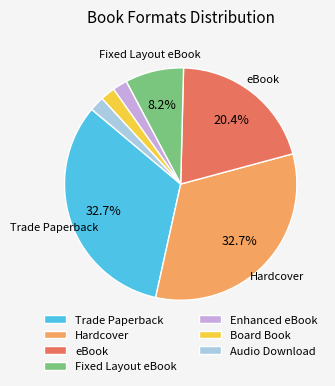

To the nearest percent, what percentage of the pie is Fixed Layout eBook?

8%